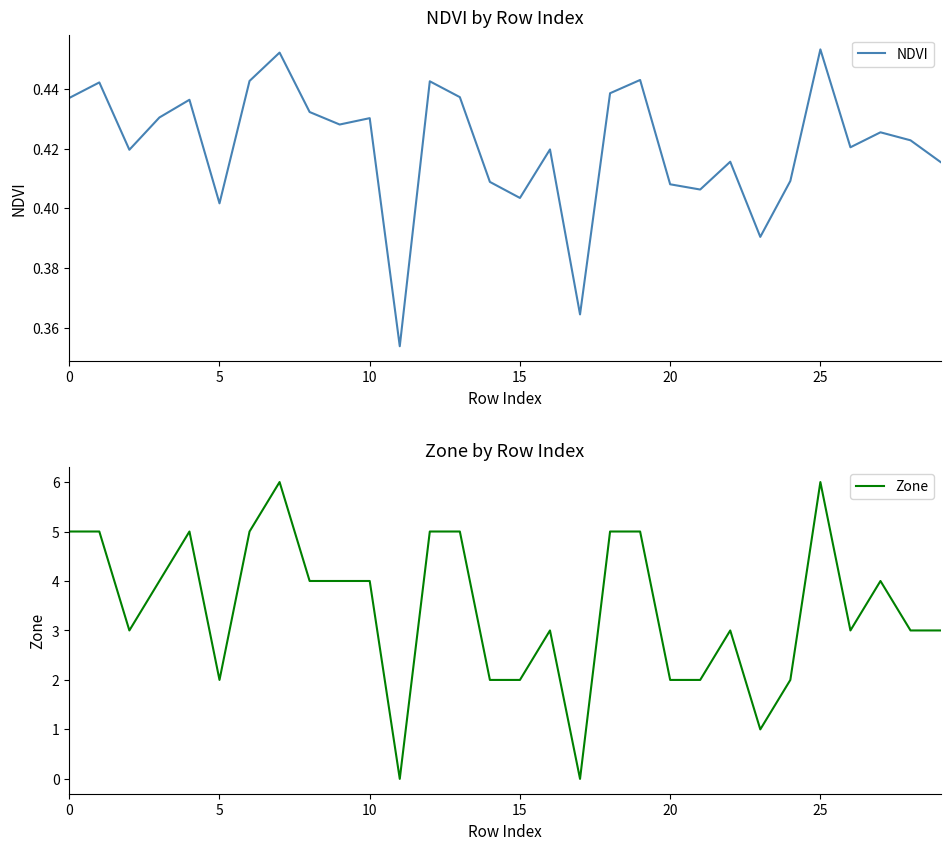

How many intersections are there between NDVI and Zone?

4